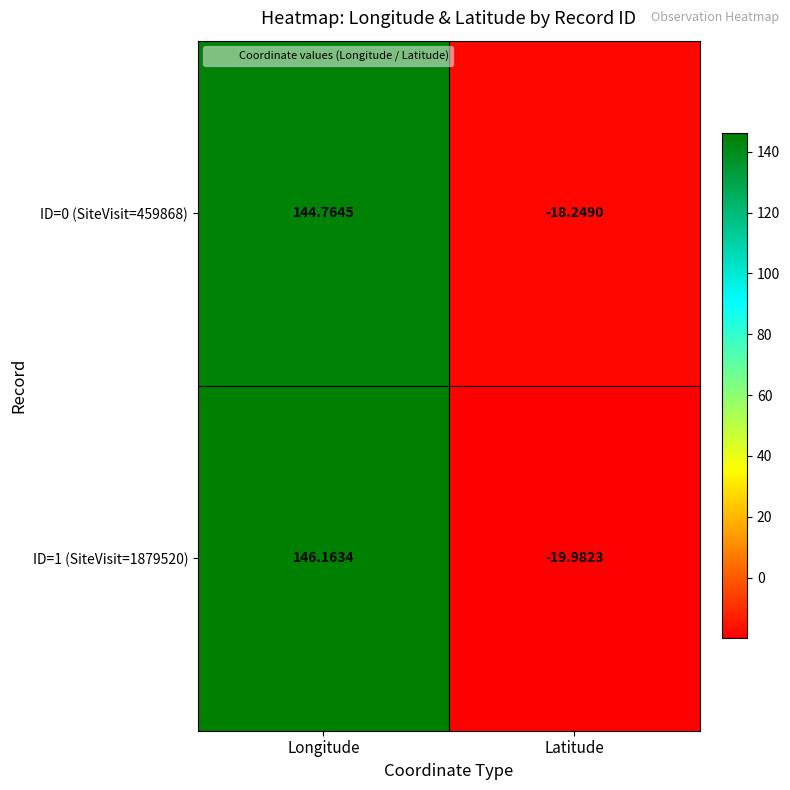

Rank the series at Longitude from highest to lowest value.

ID=1 (SiteVisit=1879520), ID=0 (SiteVisit=459868)